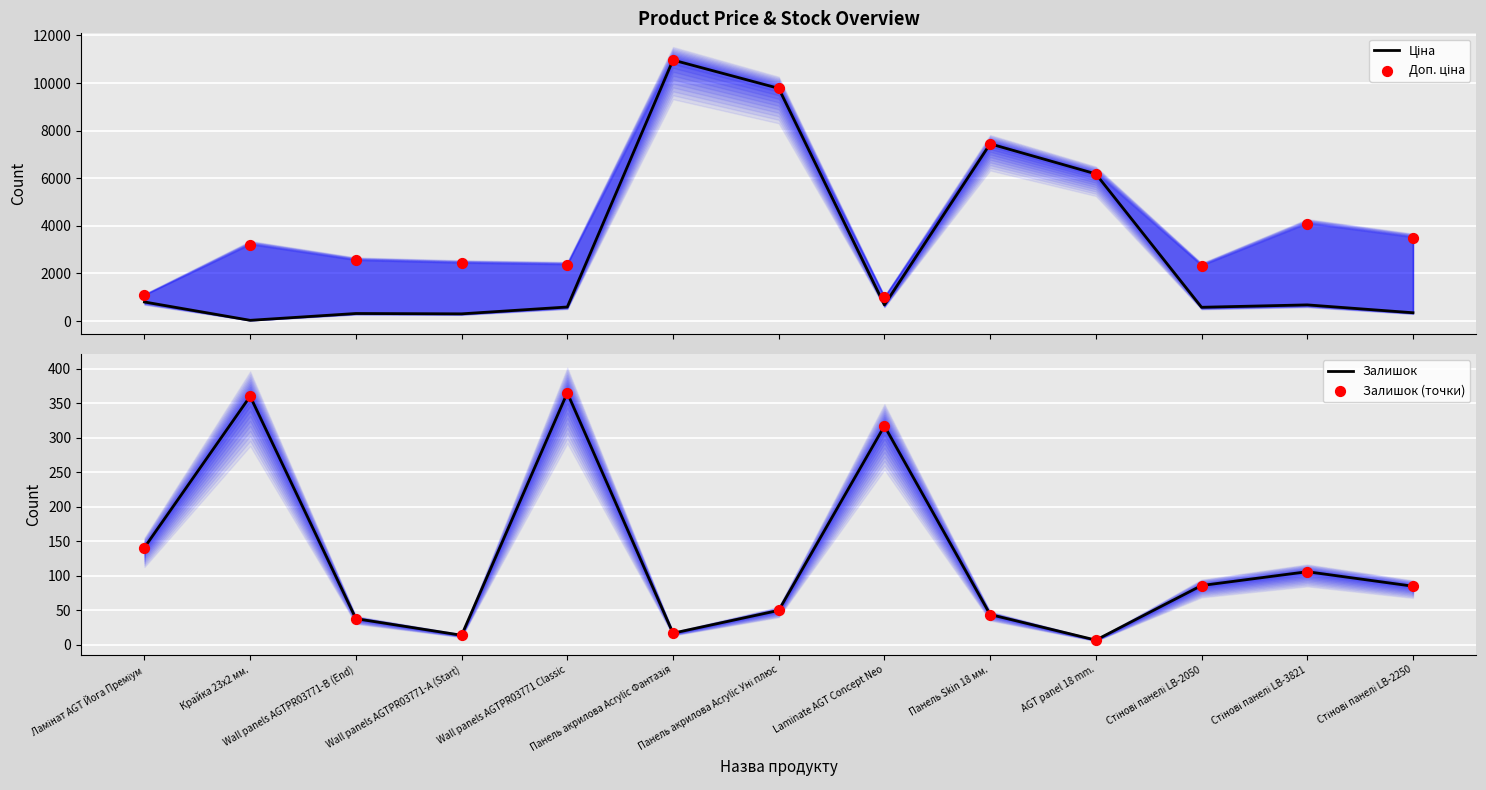

Which series reaches the maximum Y coordinate?

Ціна